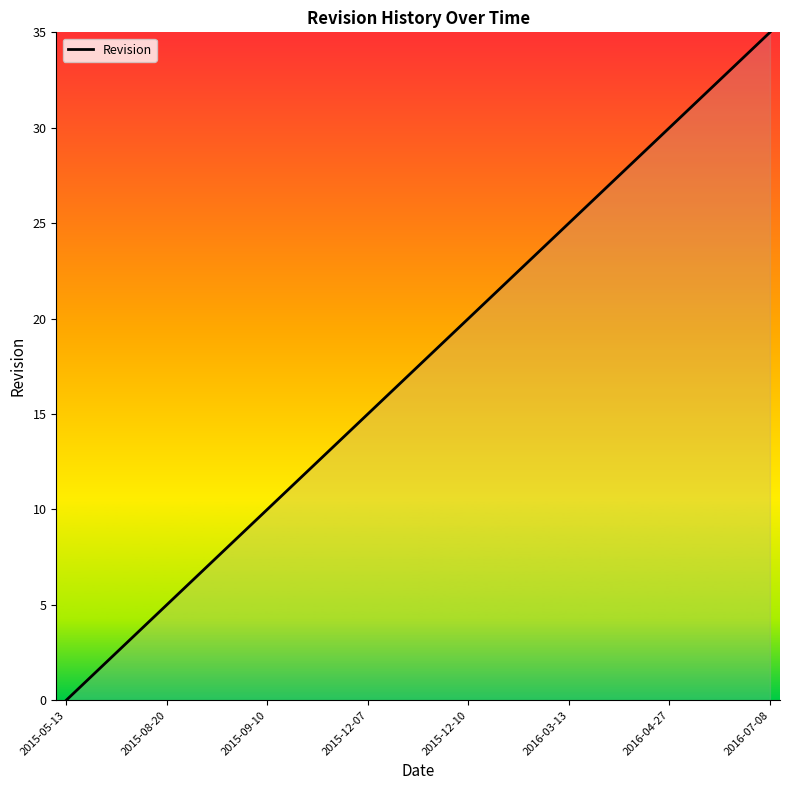

What is the difference between the second highest and minimum values?

34